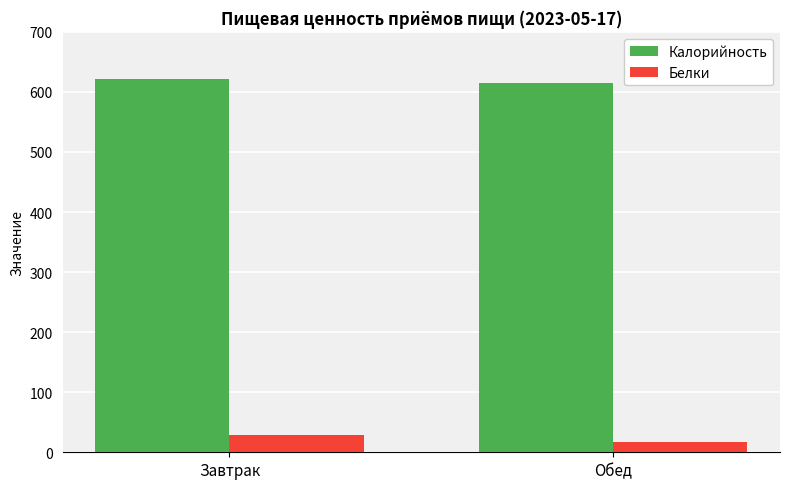

Is the value of Калорийность at Завтрак greater than the value of Белки at Обед?

Yes